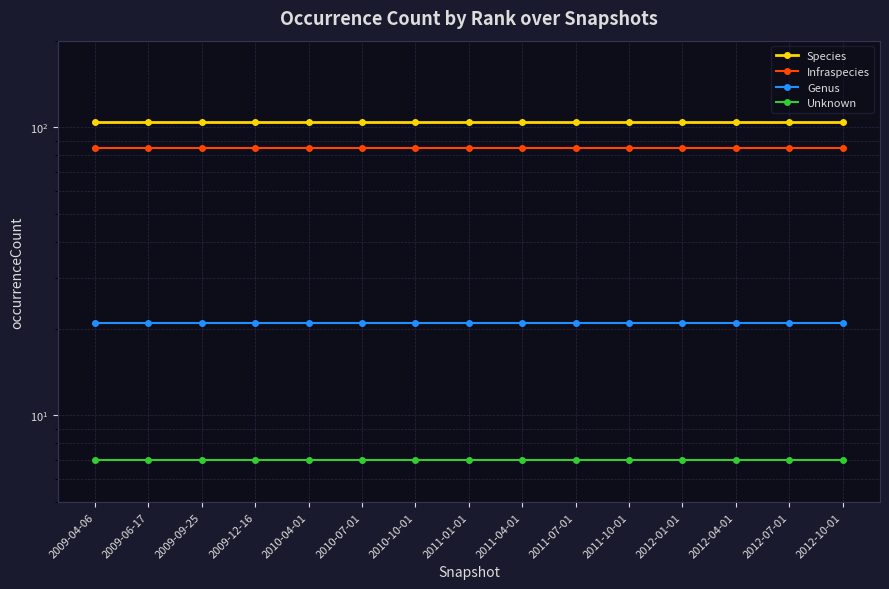

Is it true that Genus equals 21 at 2009-06-17?

True